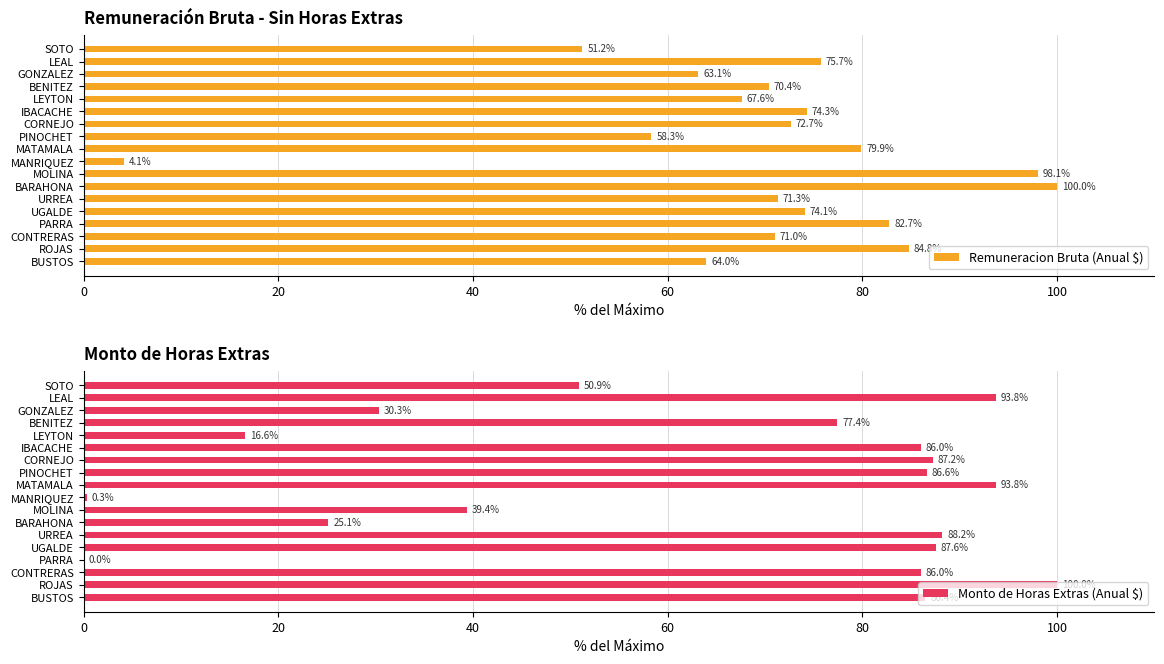

What is the difference between the Remuneracion Bruta (Anual $) values at IBACACHE and PINOCHET?

16.0